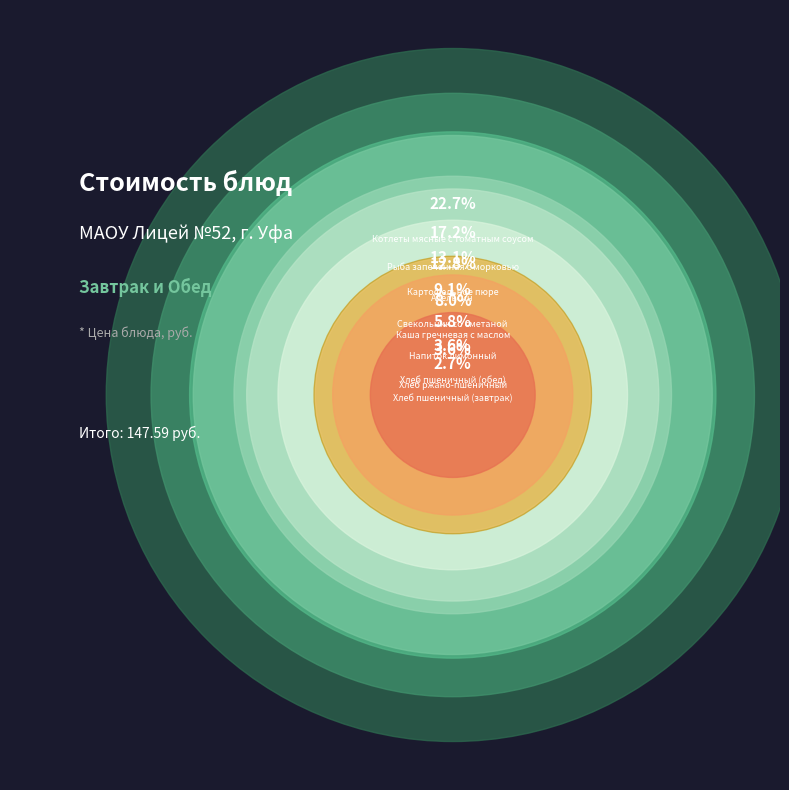

To the nearest percent, what is the difference between the Картофельное пюре and Чай с сахаром slice percentages?

12%